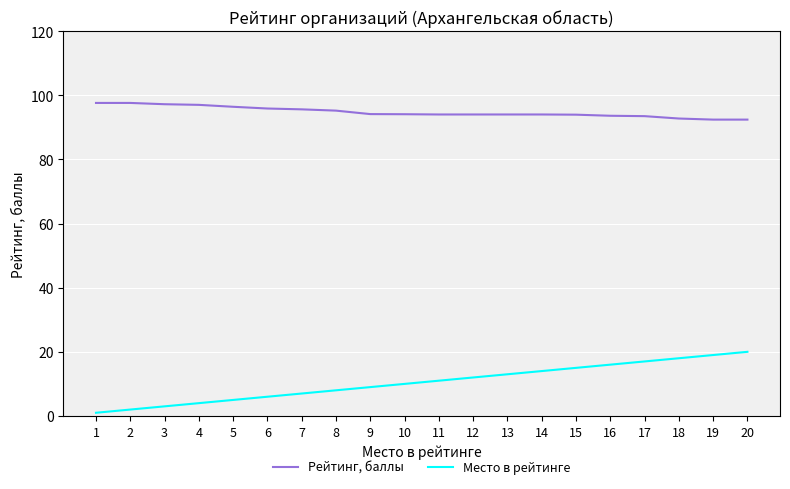

How many lines are shown in the chart?

2